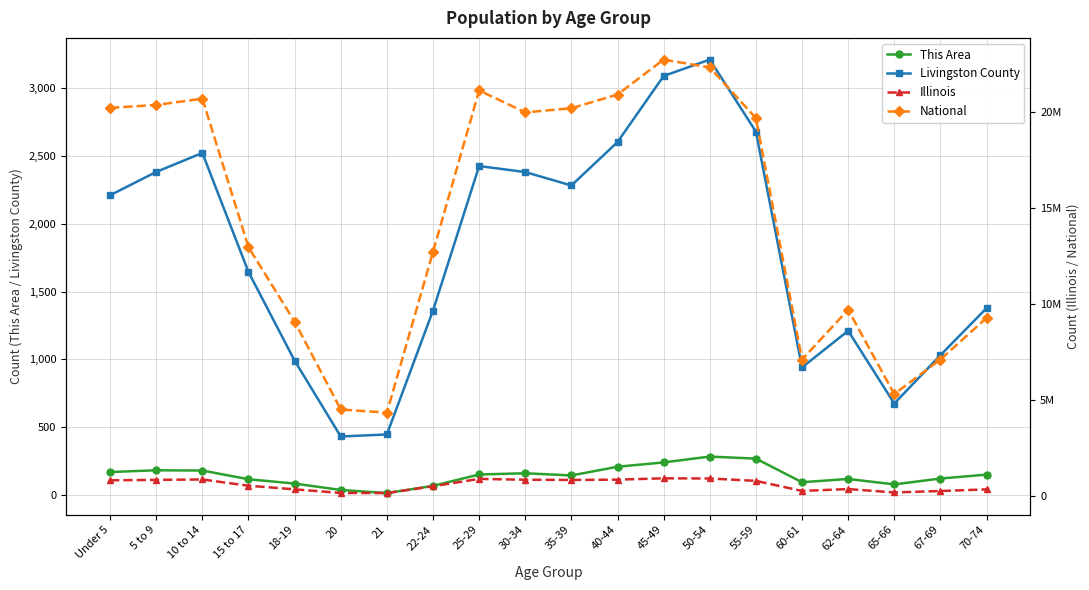

What are all the series names shown in the legend?

This Area, Livingston County, Illinois, National